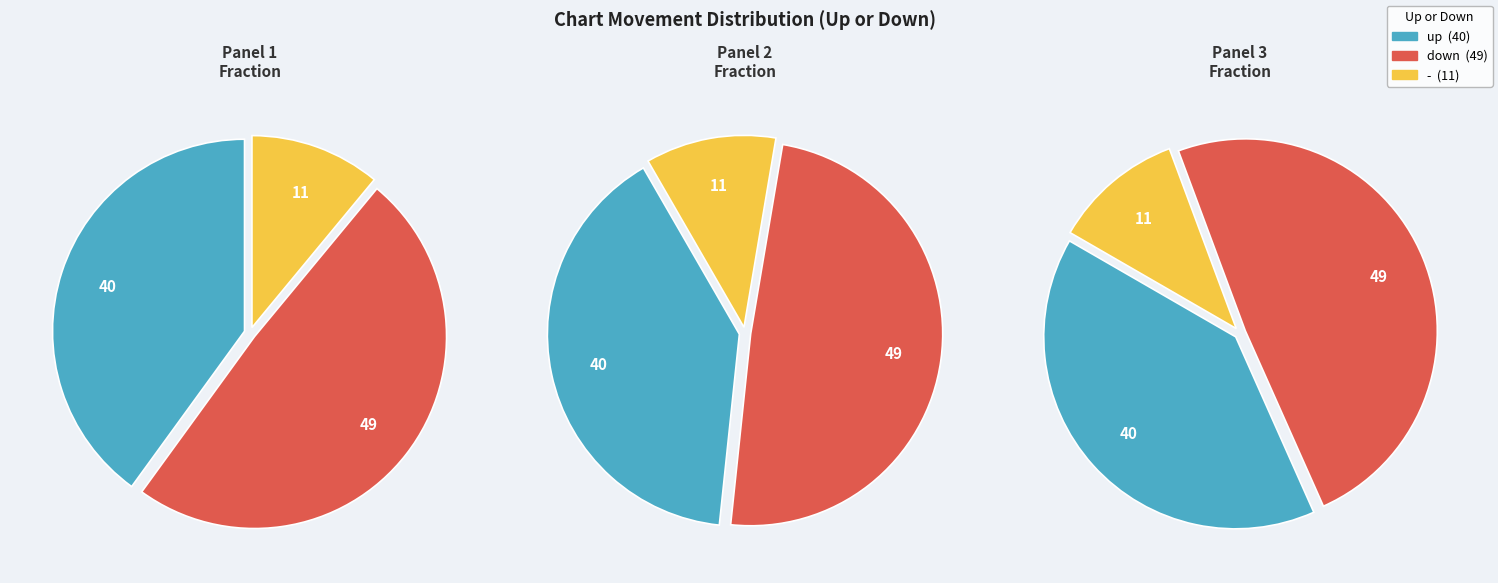

How many segments does this pie chart have?

3